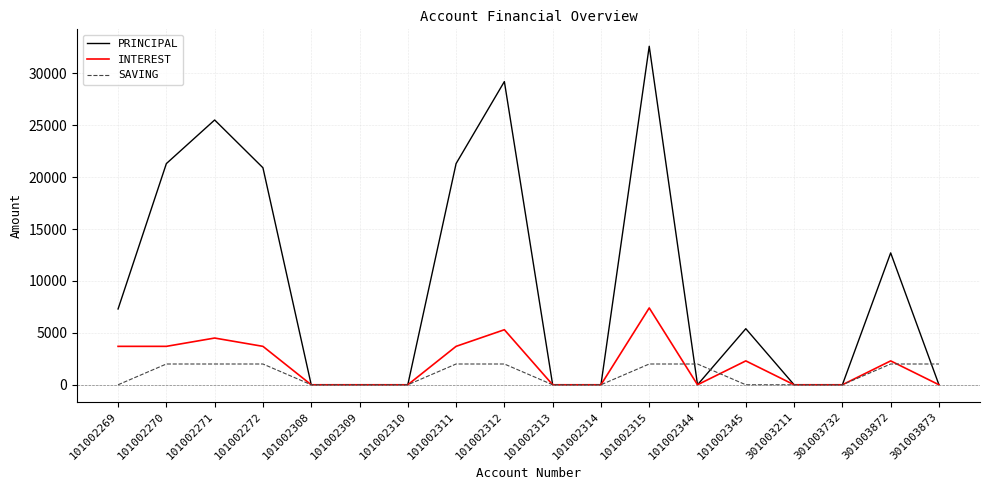

What is the highest value of the PRINCIPAL series?

32600